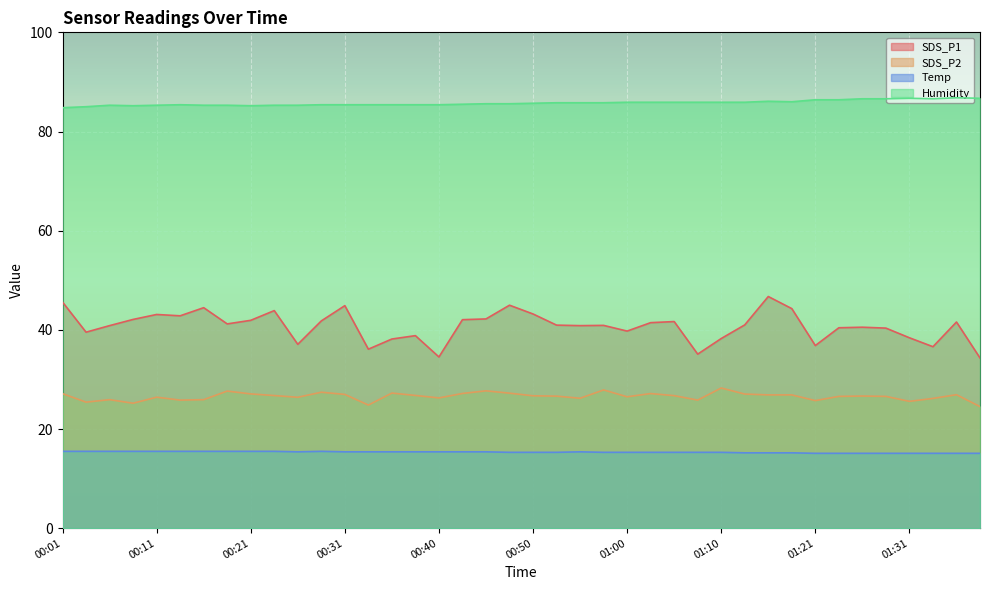

Which label corresponds to the smallest value in the chart?

01:21